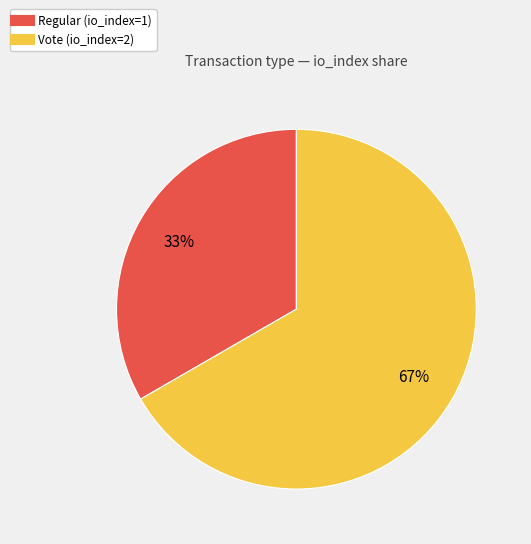

How many segments does this pie chart have?

2